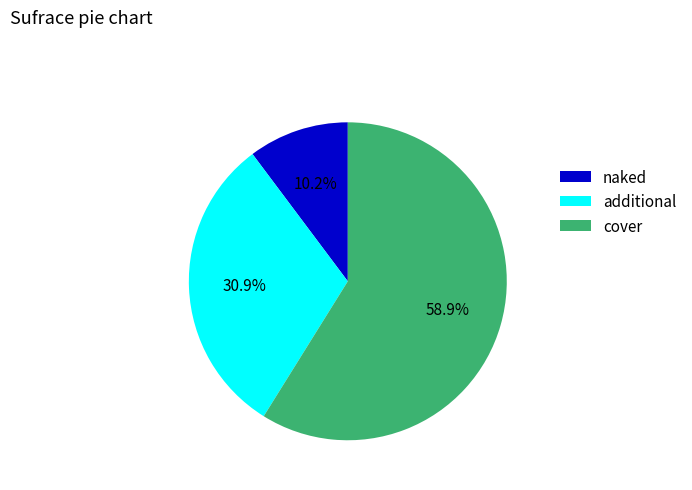

Does naked represent more than half of the total?

No